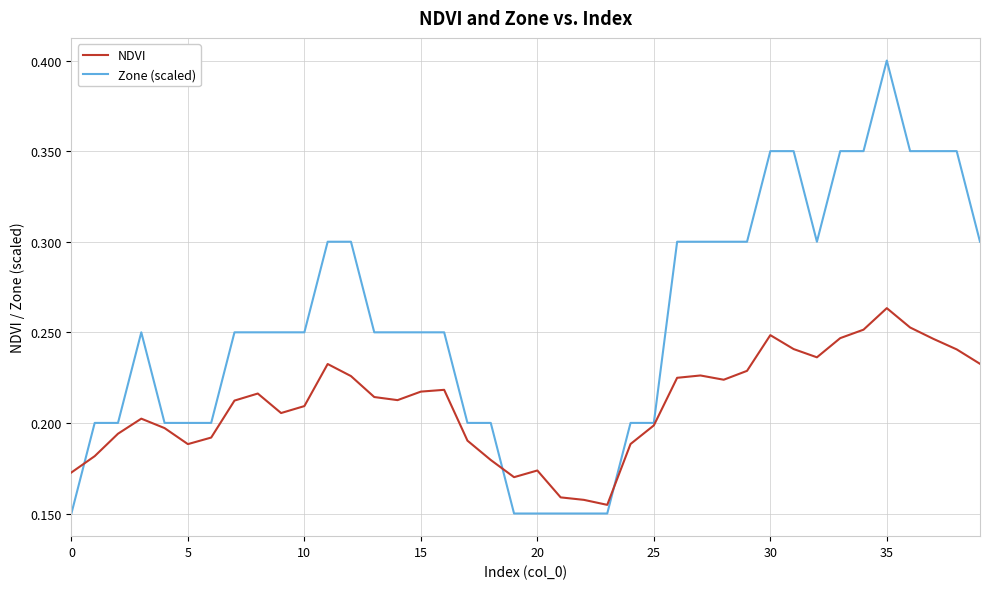

Which series has the largest total across all categories?

Zone (scaled)